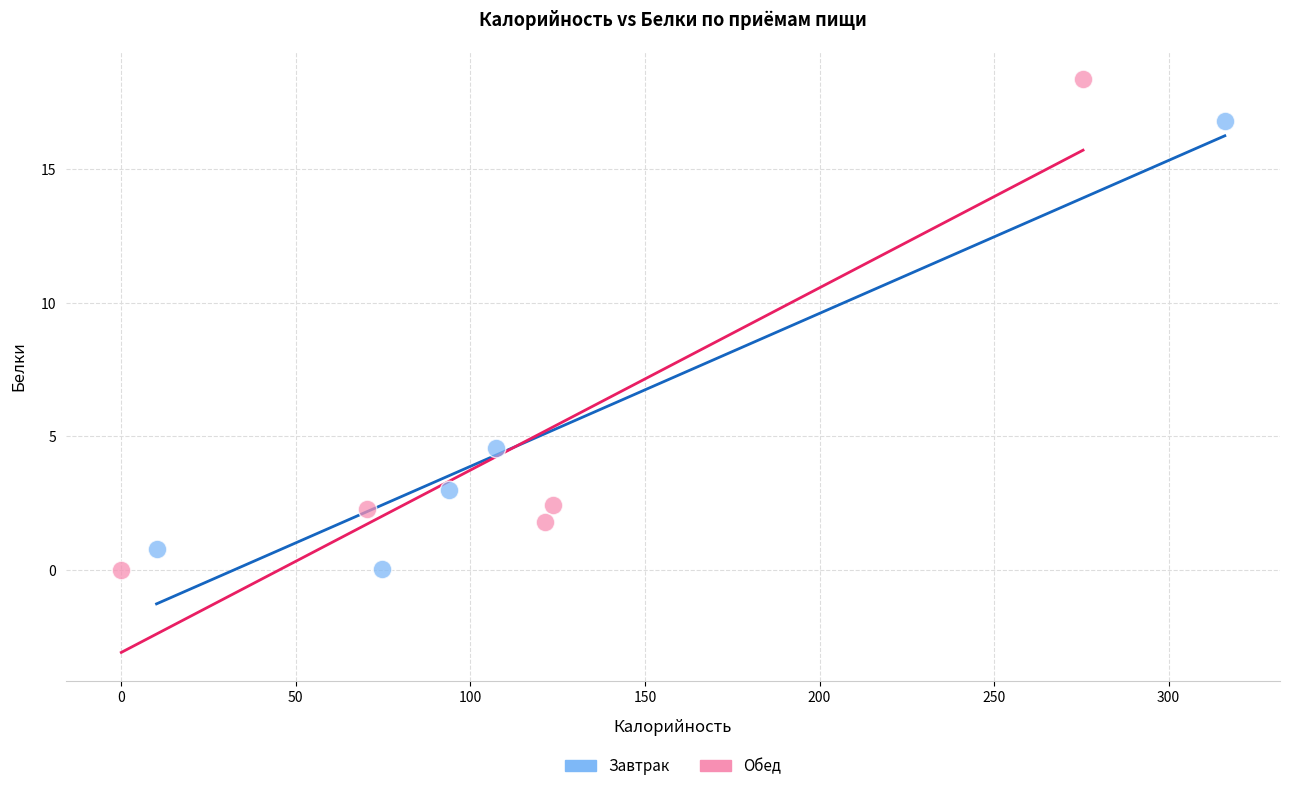

Which series contains the highest Y value?

Обед